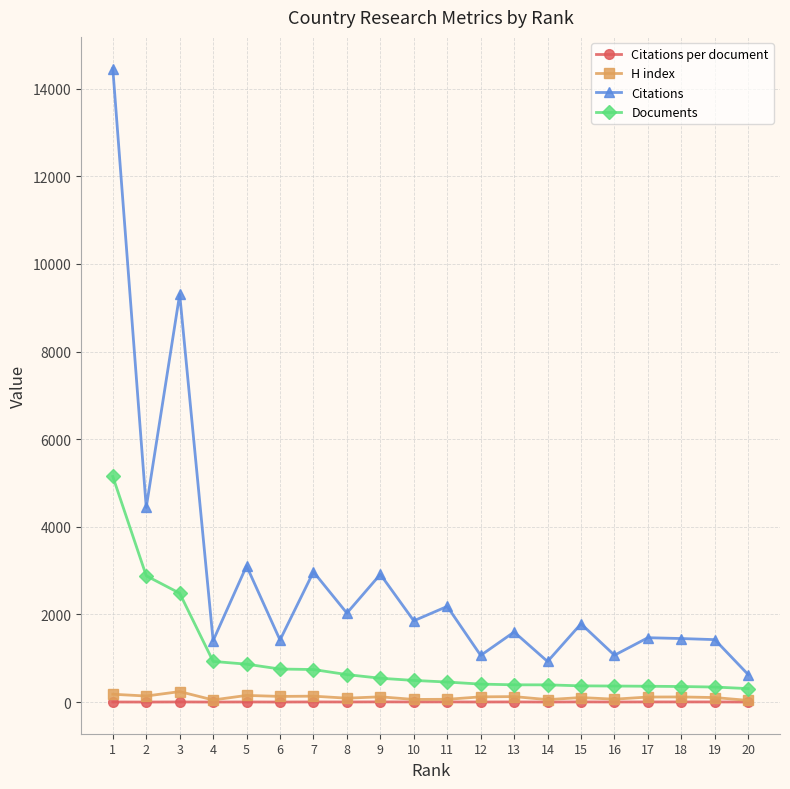

True or false: Documents and Citations intersect in this chart.

False